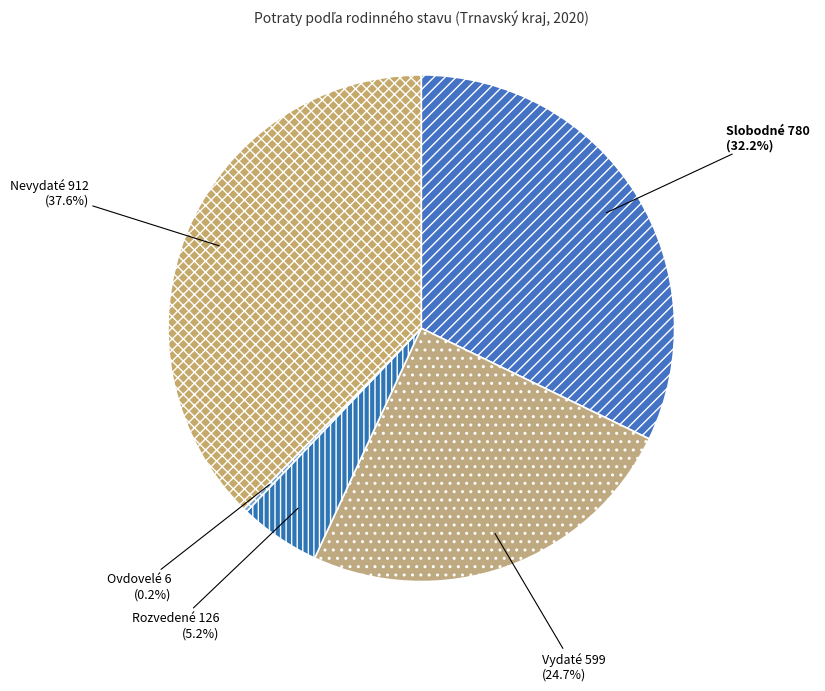

To the nearest percent, what is the combined percentage of Vydaté and Rozvedené?

30%